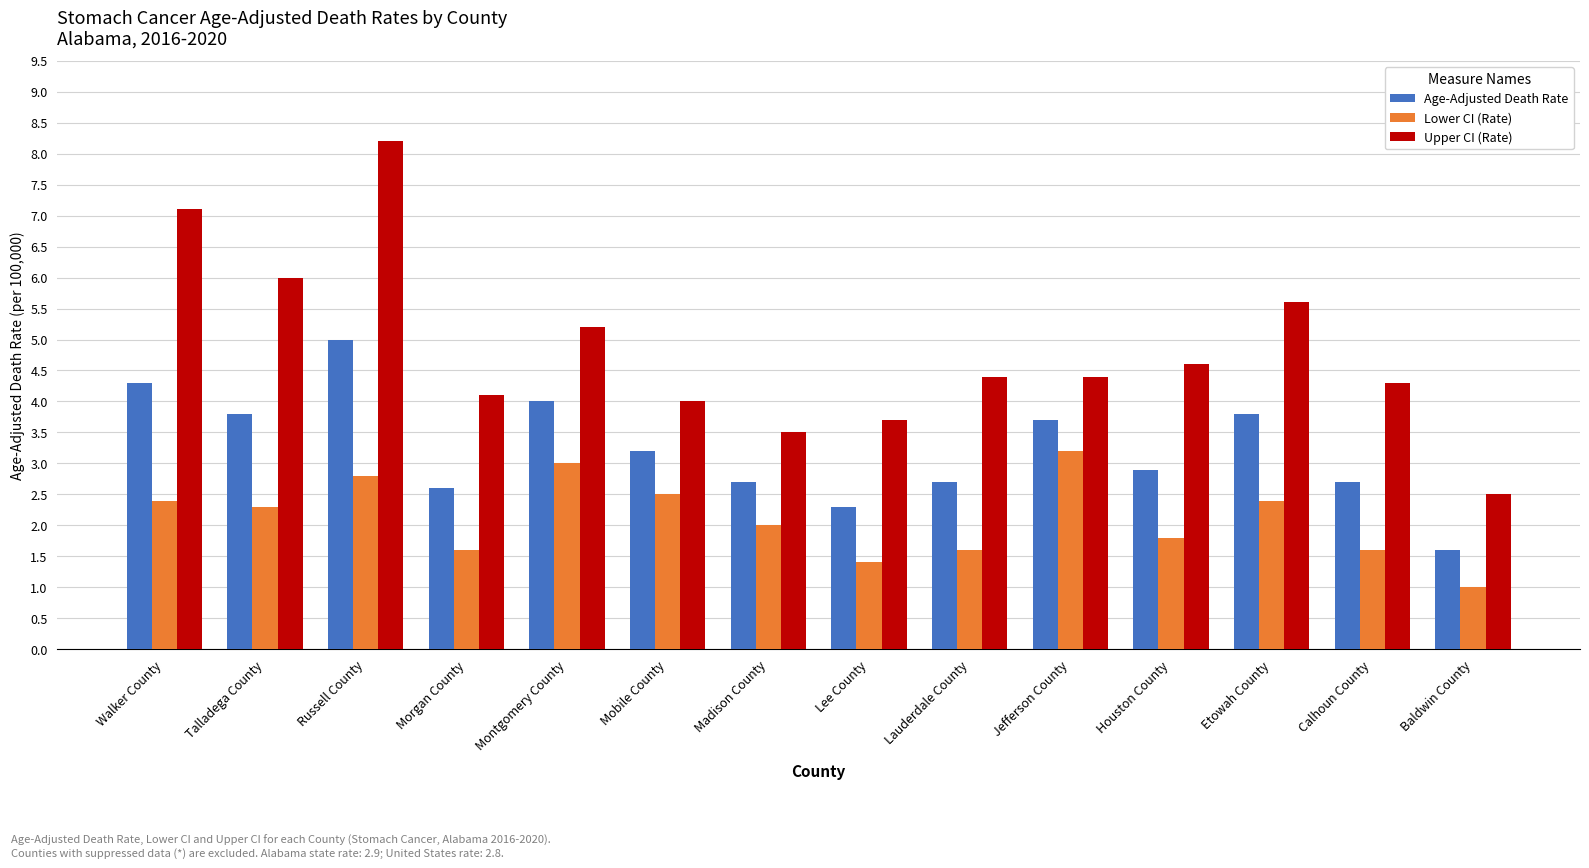

At which category does the chart reach its peak across all series?

Russell County